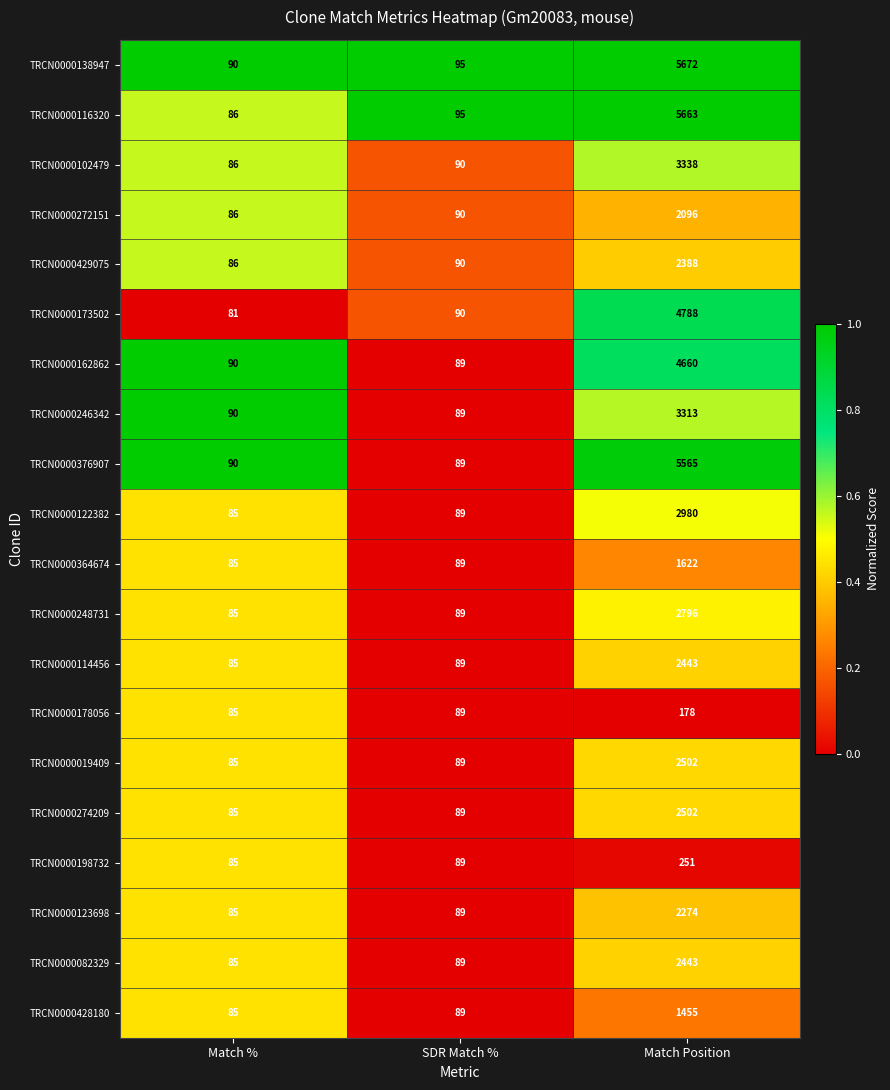

What is the average value of the TRCN0000178056 series?

117